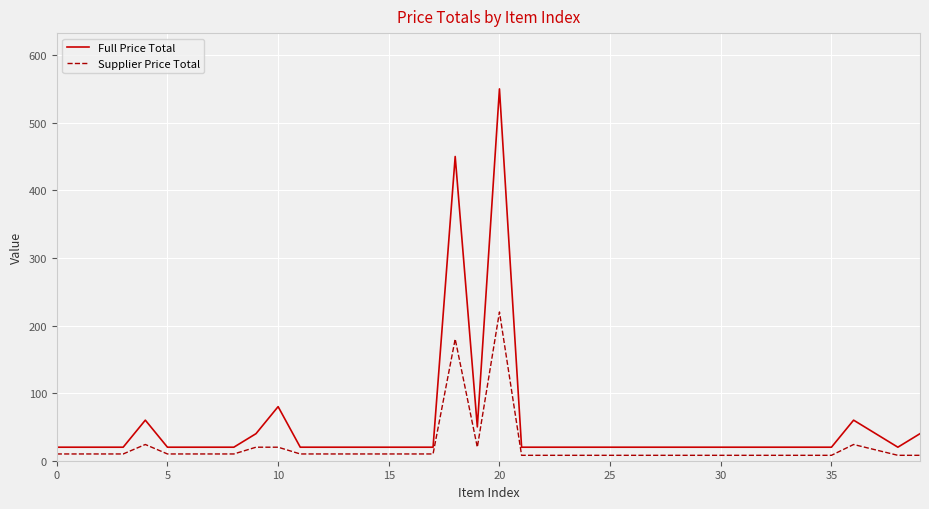

What is the lowest value of the Full Price Total series?

20